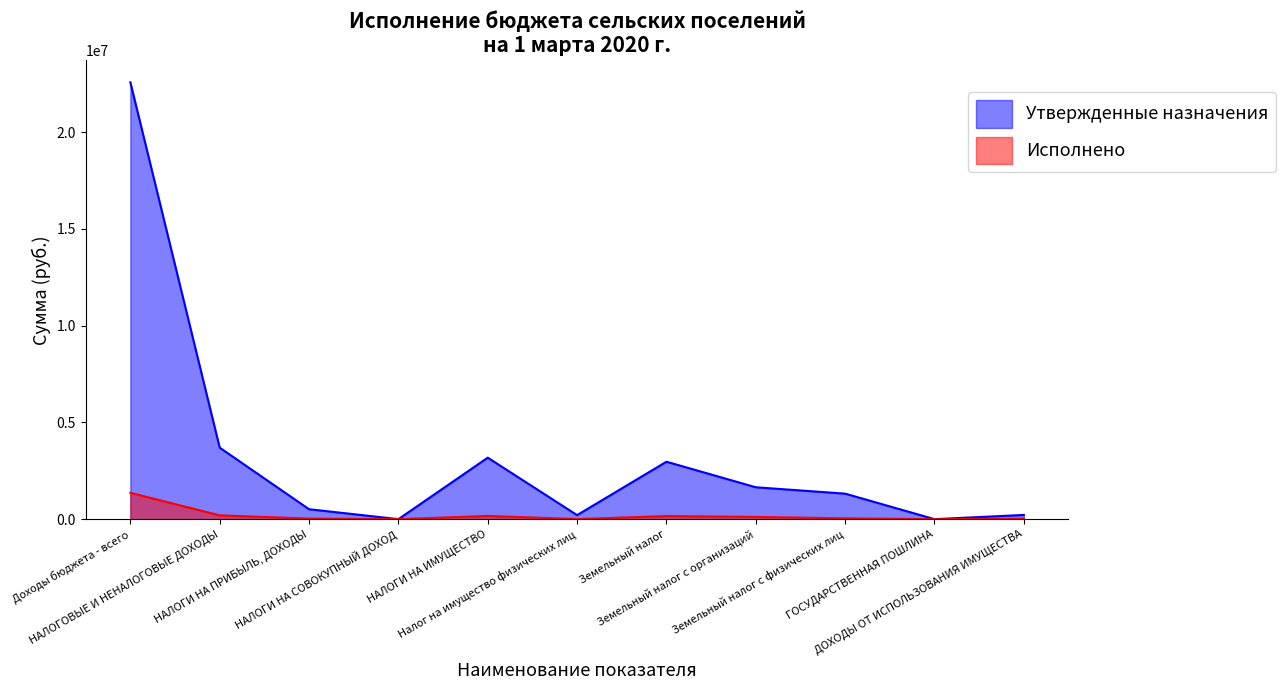

At which label does Исполнено first exceed 43260?

Доходы бюджета - всего